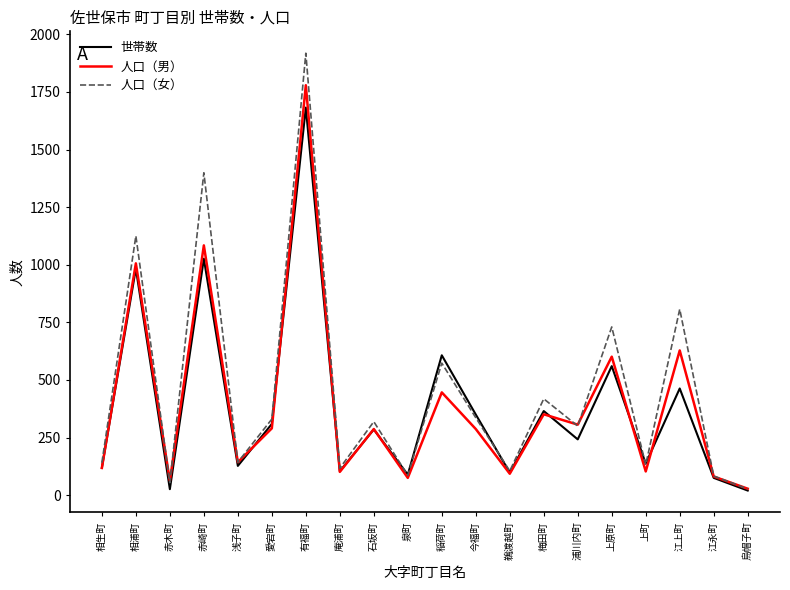

Rank the series by their maximum value, from lowest to highest.

世帯数, 人口（男）, 人口（女）